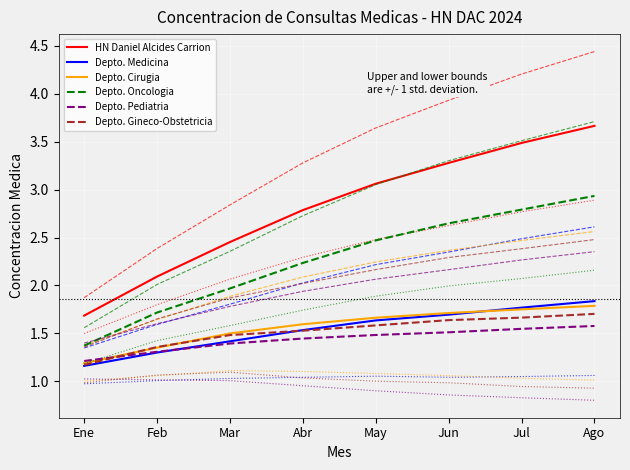

True or false: HN Daniel Alcides Carrion and Depto. Oncologia cross at least once.

False